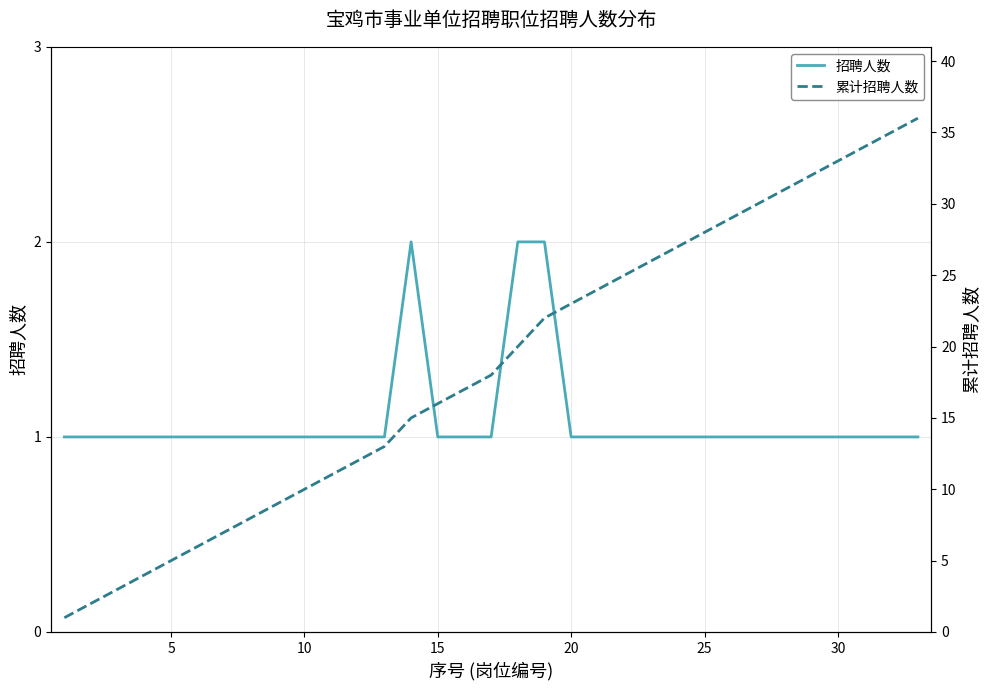

What is the average value of the 招聘人数 series?

1